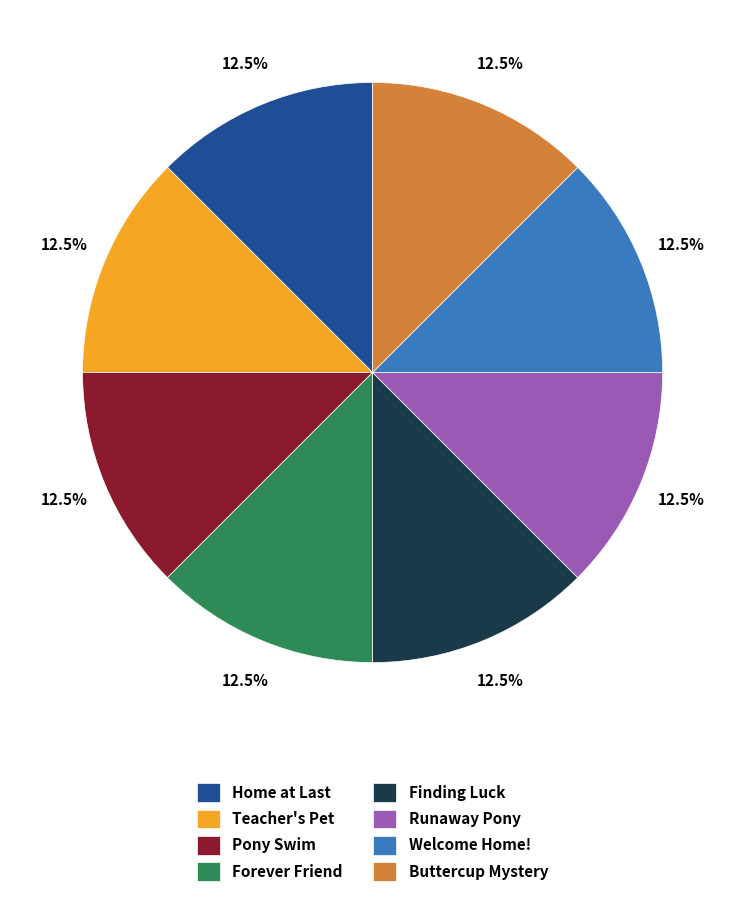

Does Buttercup Mystery represent more than half of the total?

No